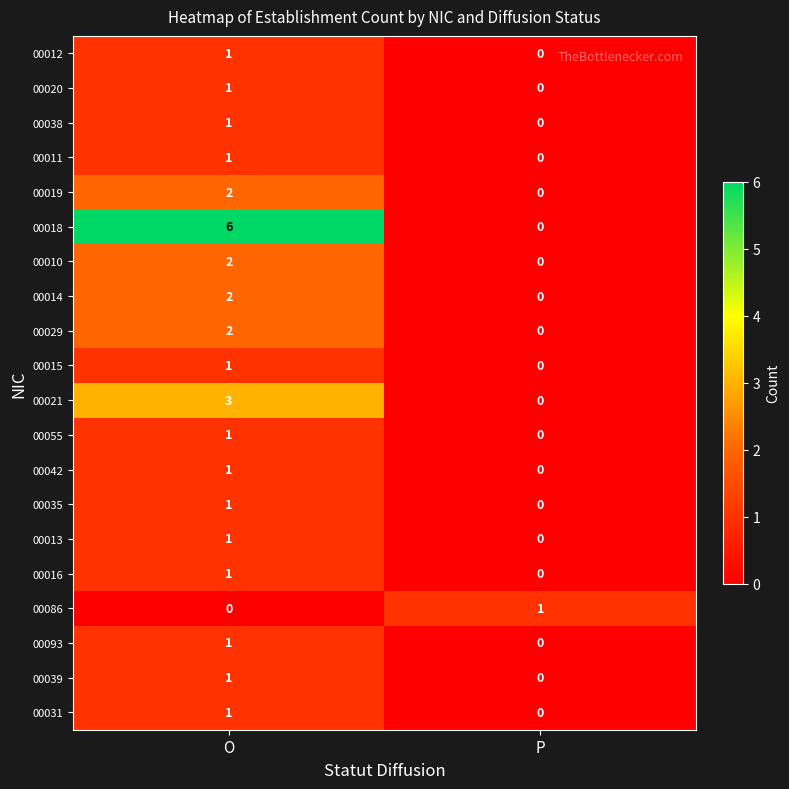

True or false: 00021 has a value of 1 at P.

False